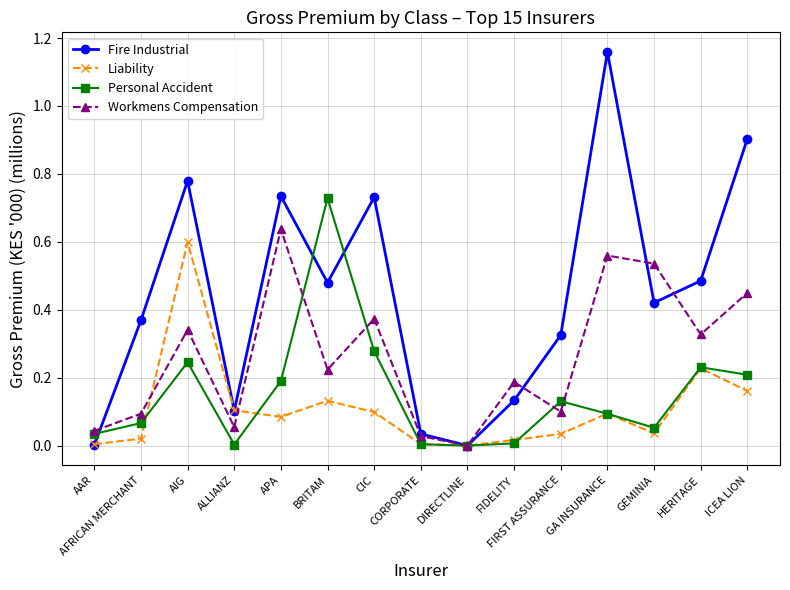

What is the total value across all series at HERITAGE?

1.3